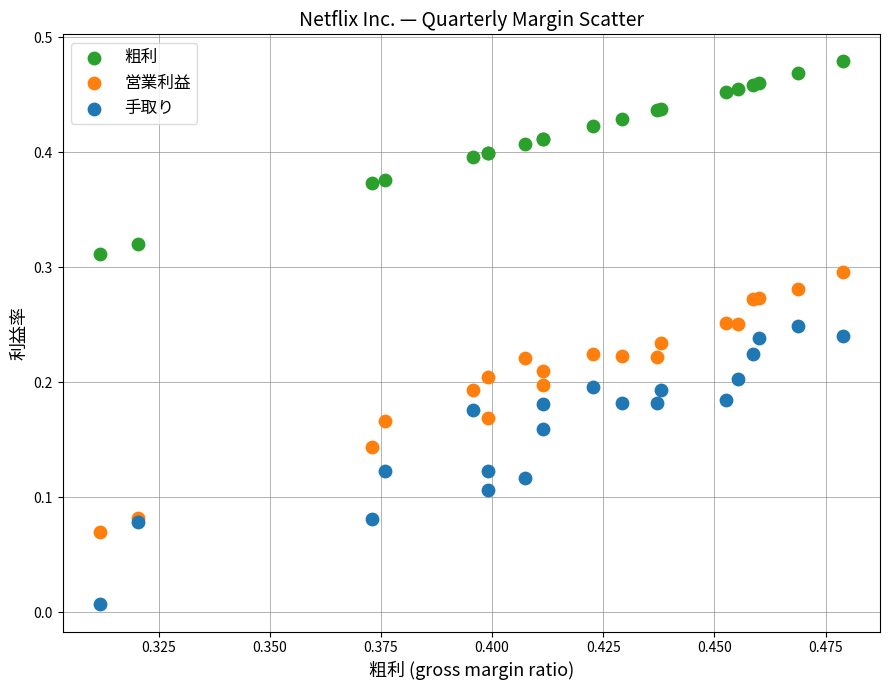

Which series has the widest spread of Y values?

手取り